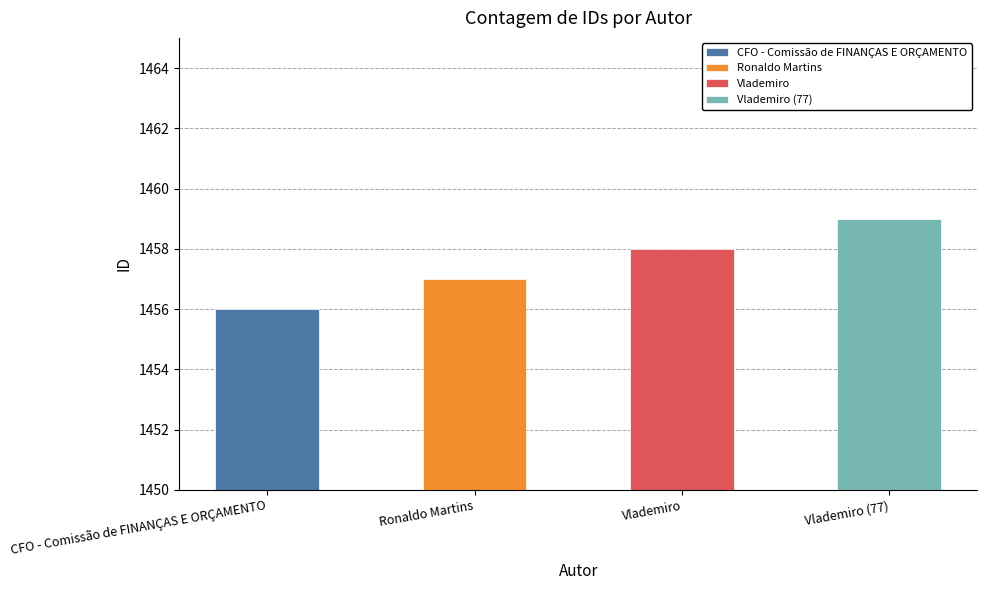

List the labels in order of value, largest first.

Vlademiro (77), Vlademiro, Ronaldo Martins, CFO - Comissão de FINANÇAS E ORÇAMENTO